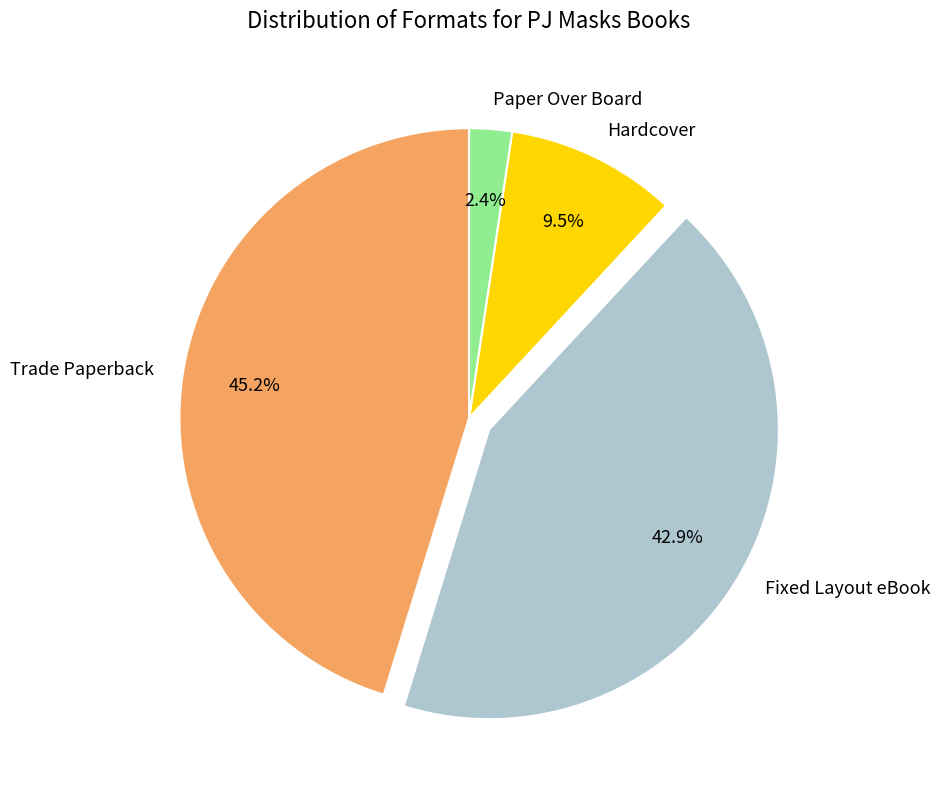

What is the total percentage of Trade Paperback and Fixed Layout eBook?

88.1%